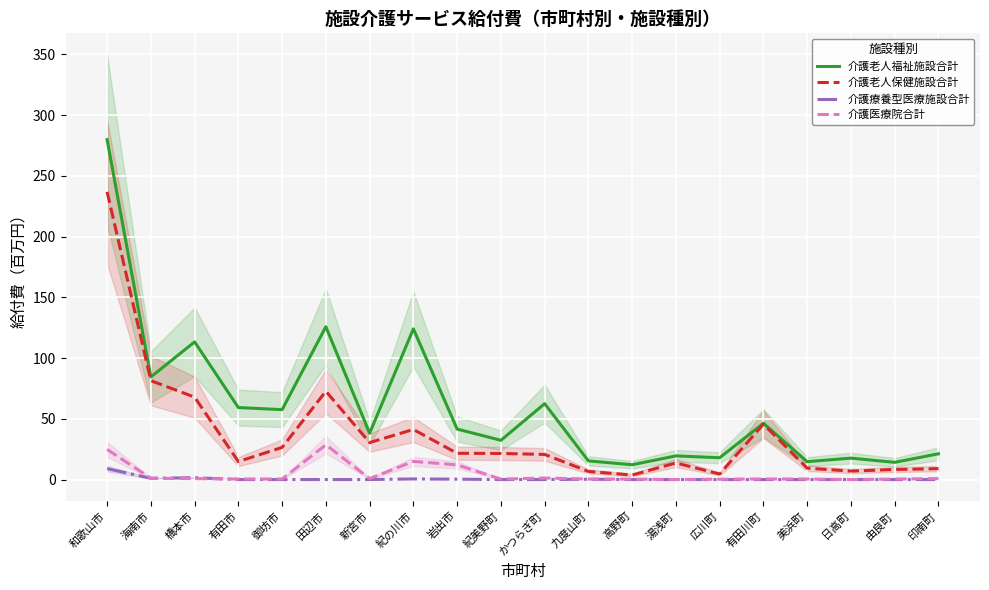

Where is 介護医療院合計 nearest to the value 14?

紀の川市